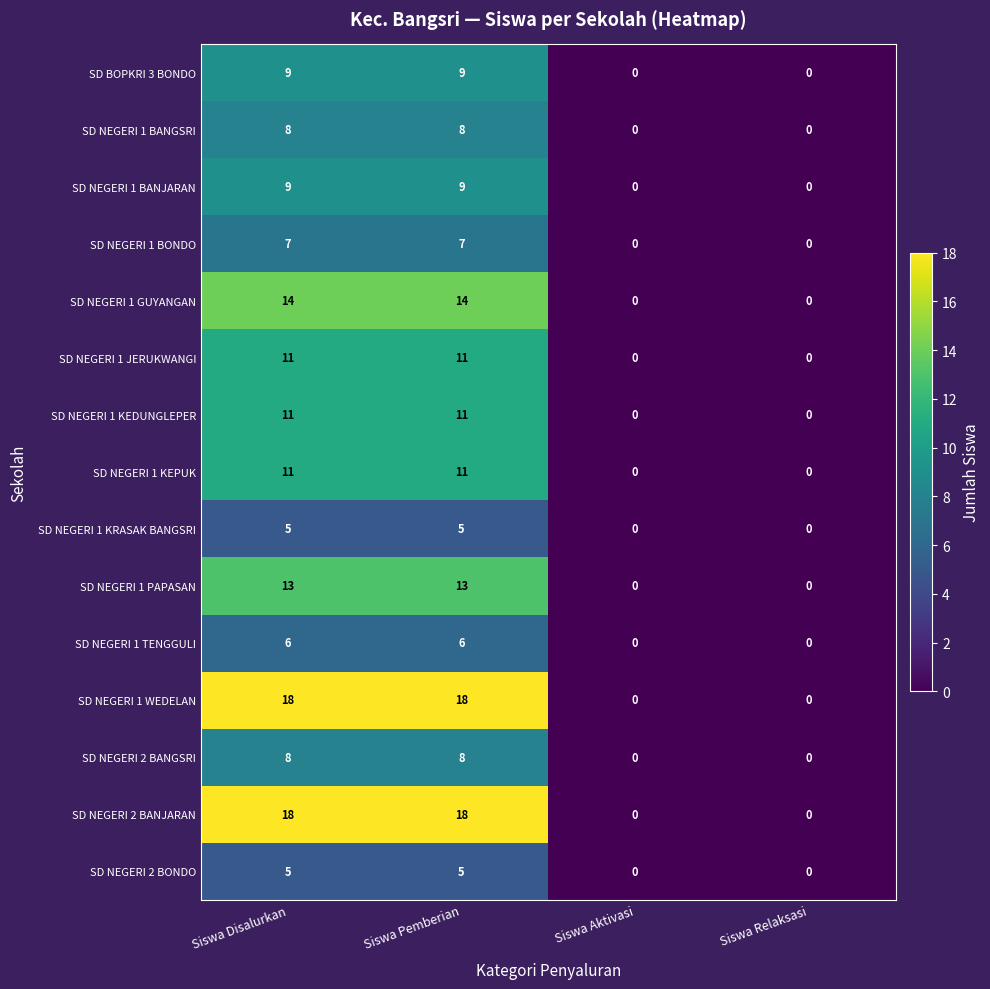

What is the spread (max minus min) of values at Siswa Pemberian?

13